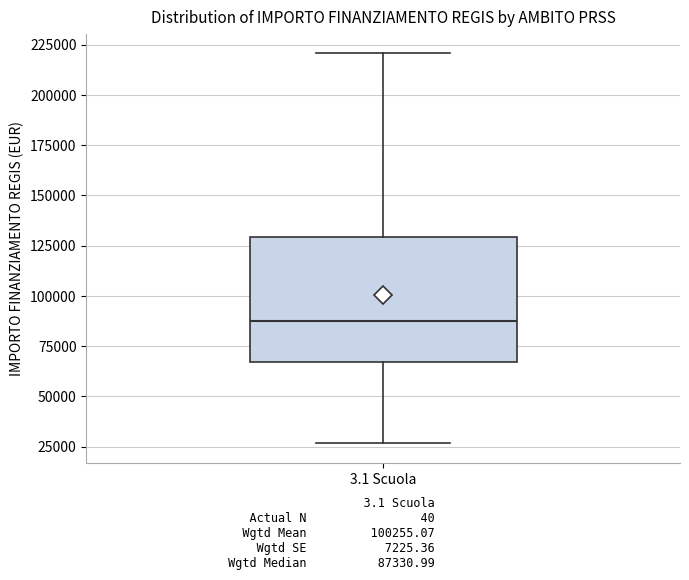

Transcribe this box plot: give where the median line is, the range the box spans, and where the two whiskers end, as read against the y-axis. The values are not printed on the chart, so give them approximately, as read against the axis.

median 85000, box 65000 to 130000, whiskers 25000 to 220000